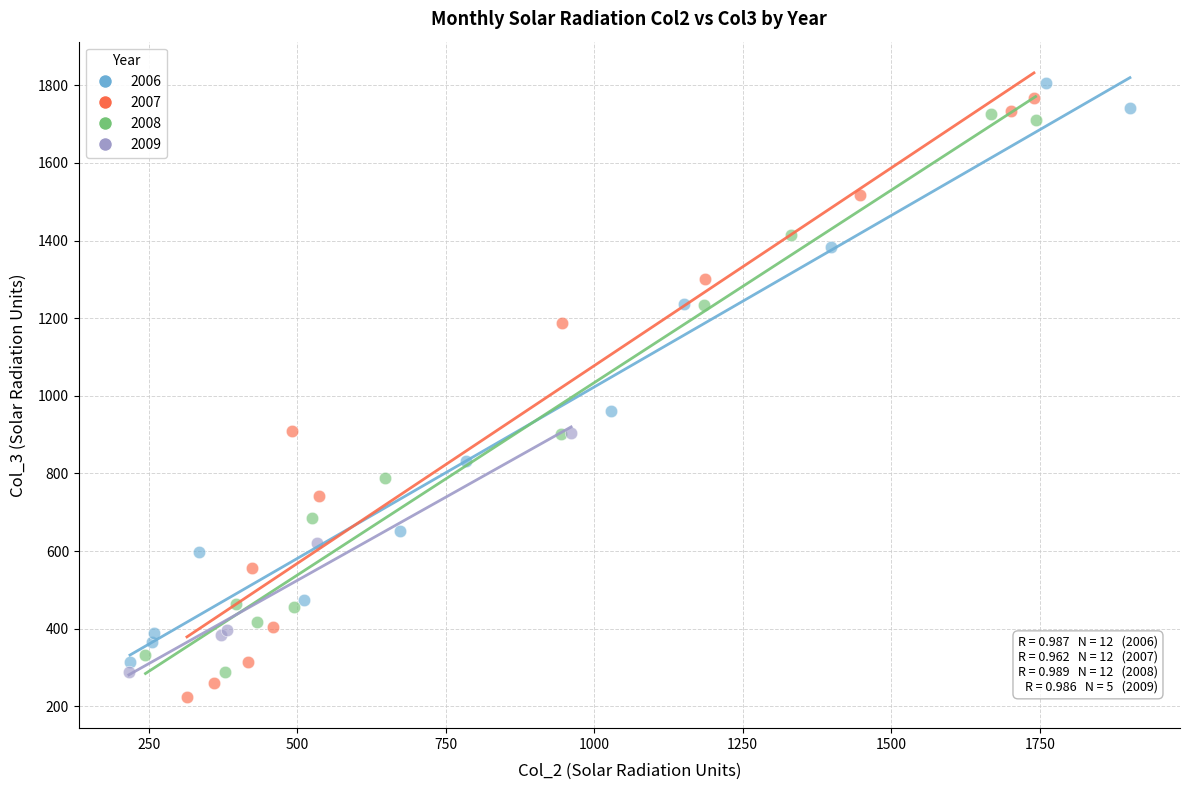

Which series has the largest Y range (max minus min)?

2007